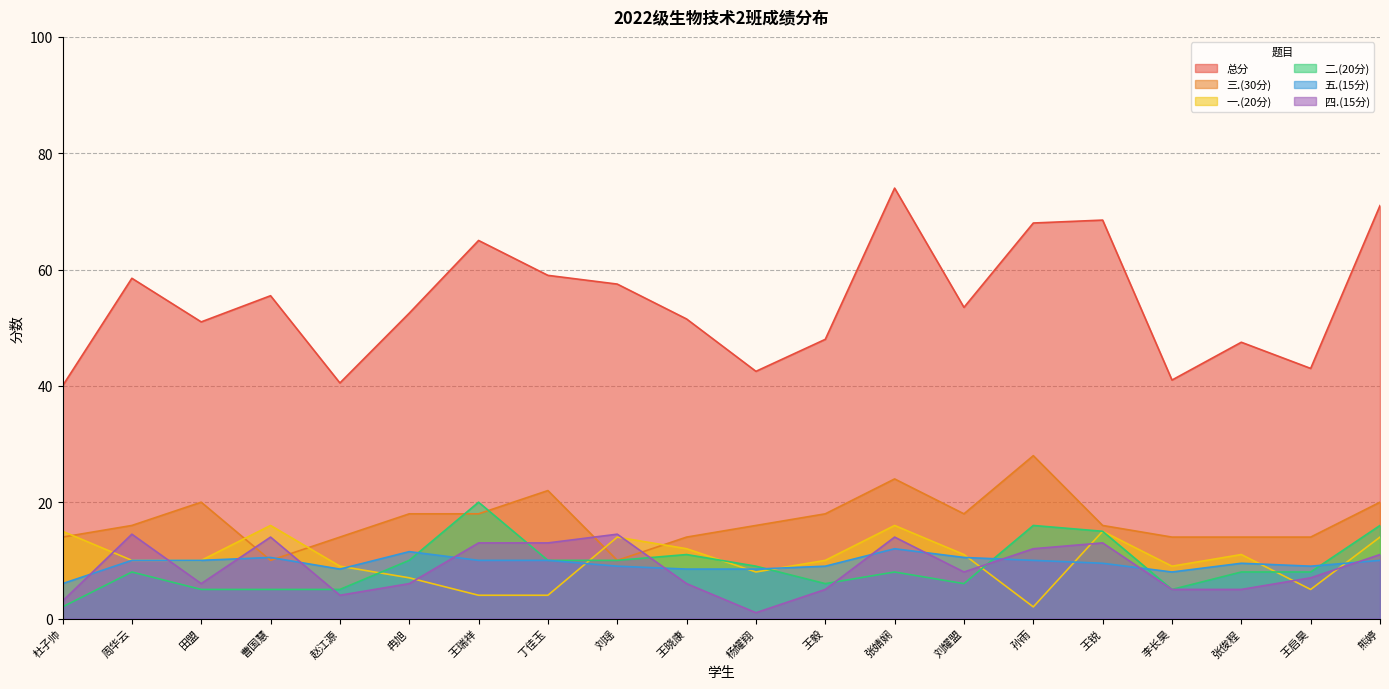

The value of 总分 at 张俊程 is 68.2. True or false?

False